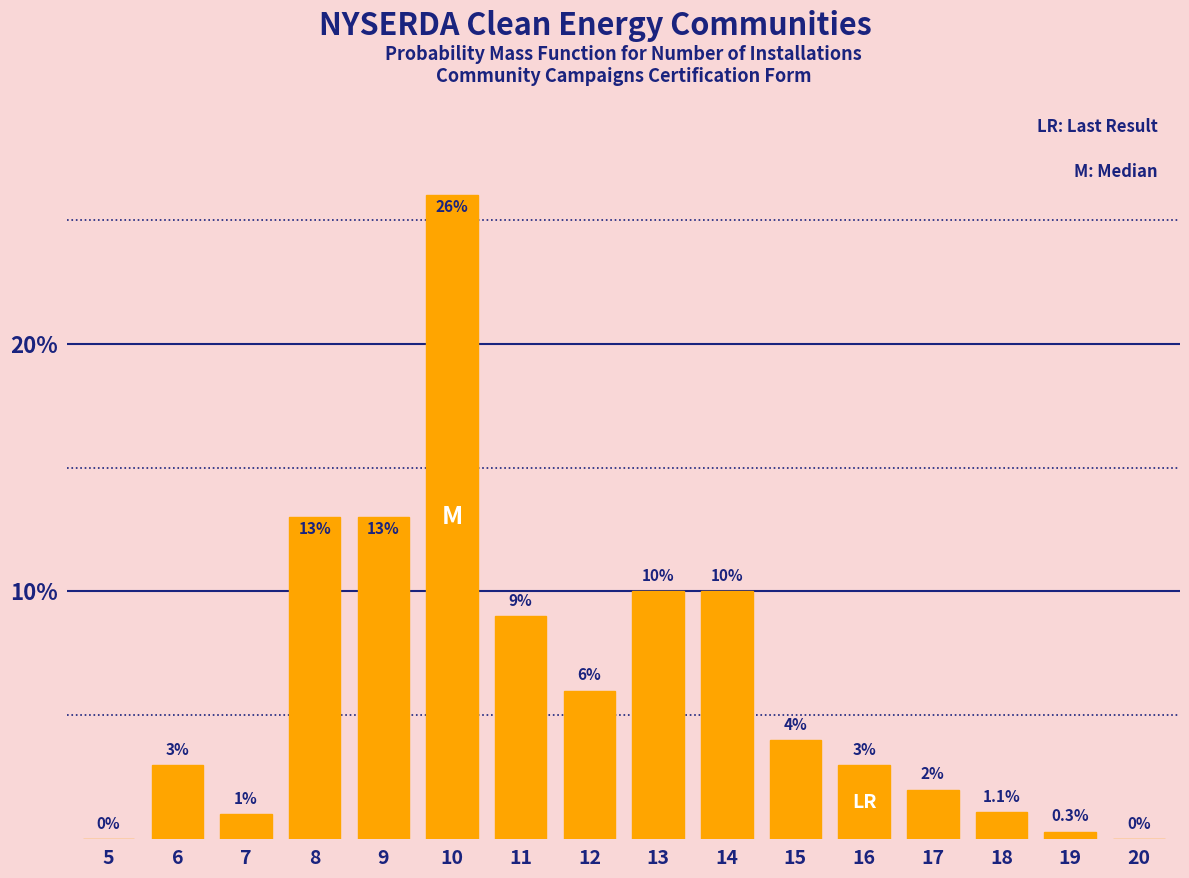

Reading left to right, transcribe all the data shown in this chart.

5=0.0	6=3.0	7=1.0	8=13.0	9=13.0	10=26.0	11=9.0	12=6.0	13=10.0	14=10.0	15=4.0	16=3.0	17=2.0	18=1.1	19=0.3	20=0.0